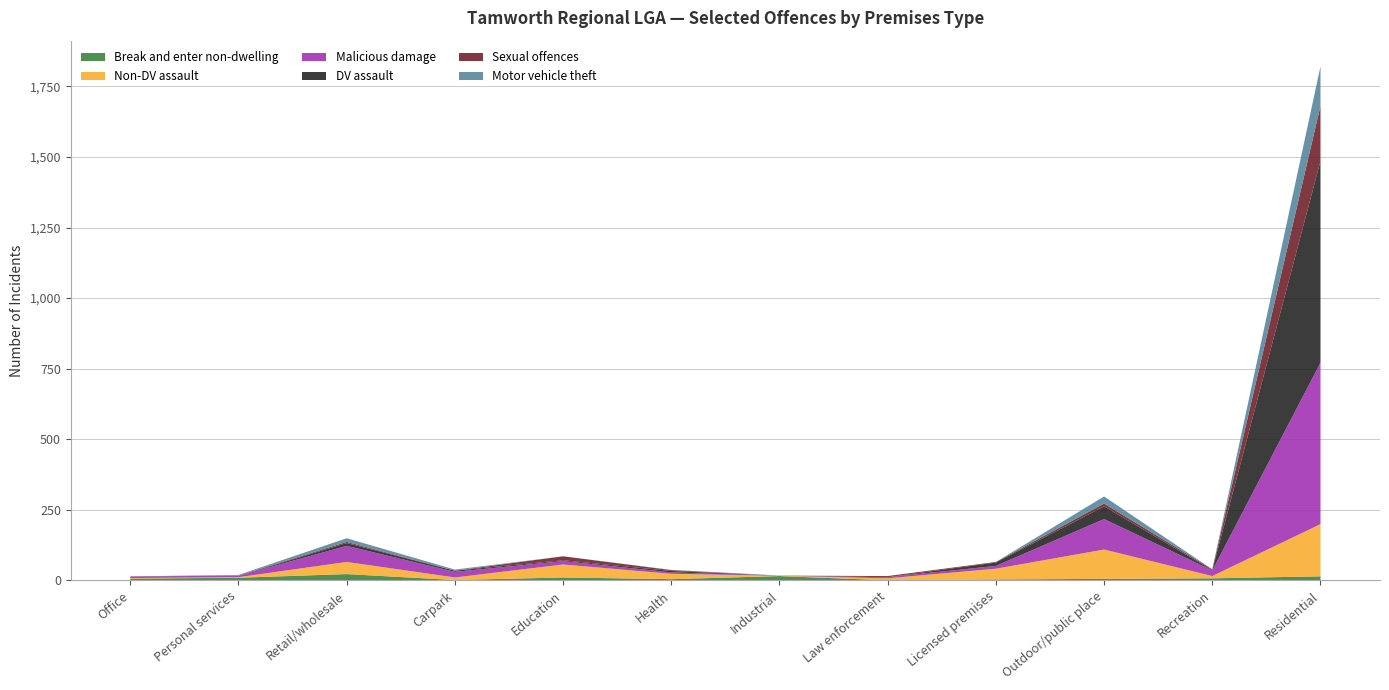

Reading right to left, extract all data points from this chart.

Break and enter non-dwelling: 14	7	5	3	0	15	4	10	1	22	9	6
Non-DV assault: 185	8	104	38	7	1	19	46	9	43	2	2
Malicious damage: 572	20	108	10	4	0	5	12	20	57	5	6
DV assault: 715	1	45	12	0	0	5	3	4	10	0	0
Sexual offences: 195	3	10	2	4	0	3	14	0	4	1	0
Motor vehicle theft: 140	0	25	0	0	1	1	0	4	13	2	0